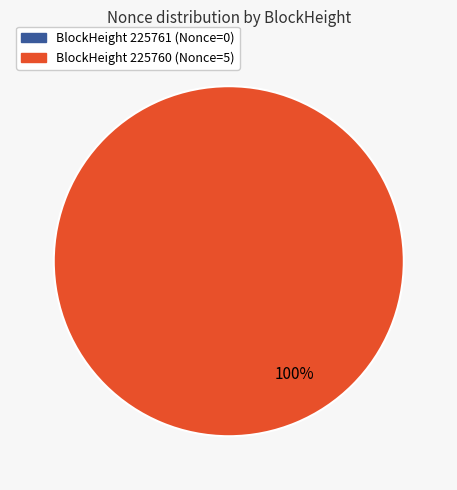

What is the smallest slice in the pie chart?

225761